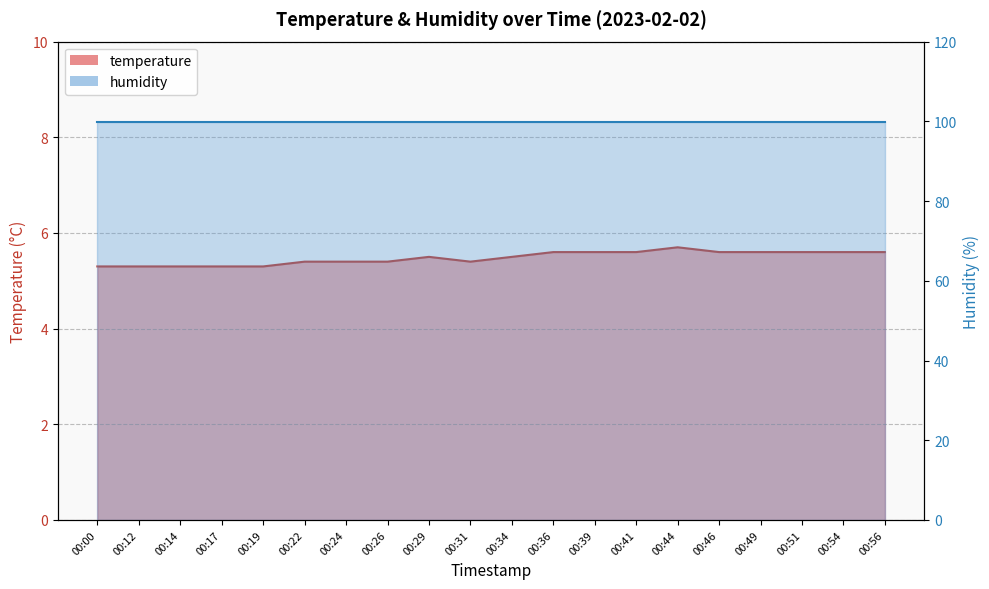

Does the chart display data point markers on the line(s)?

No